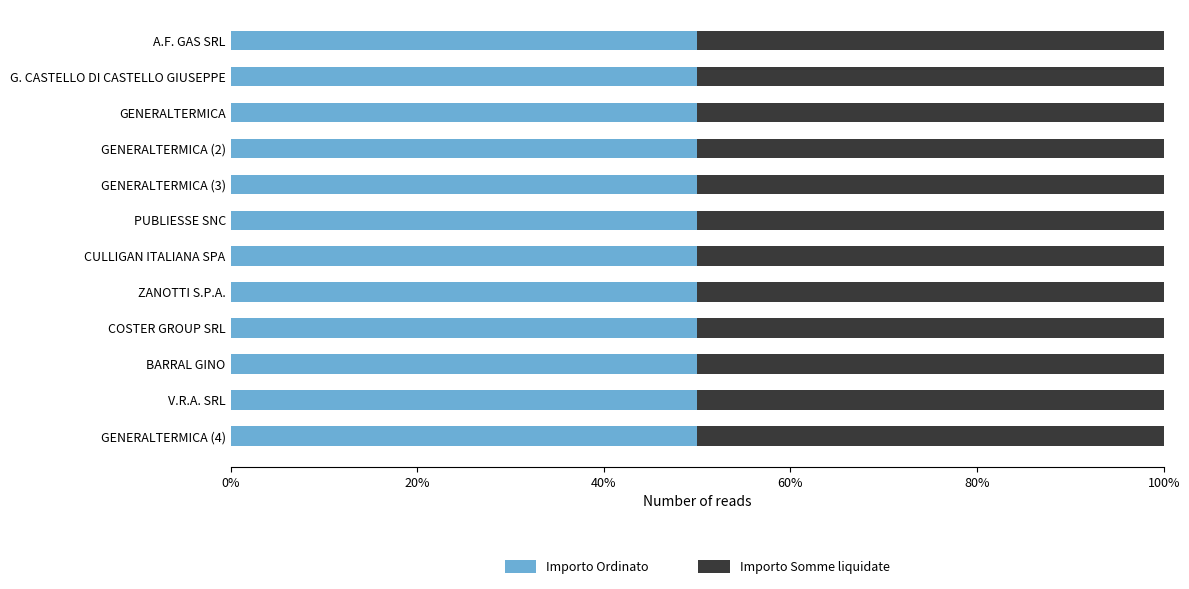

Is it true that Importo Somme liquidate equals 492.0 at PUBLIESSE SNC?

True